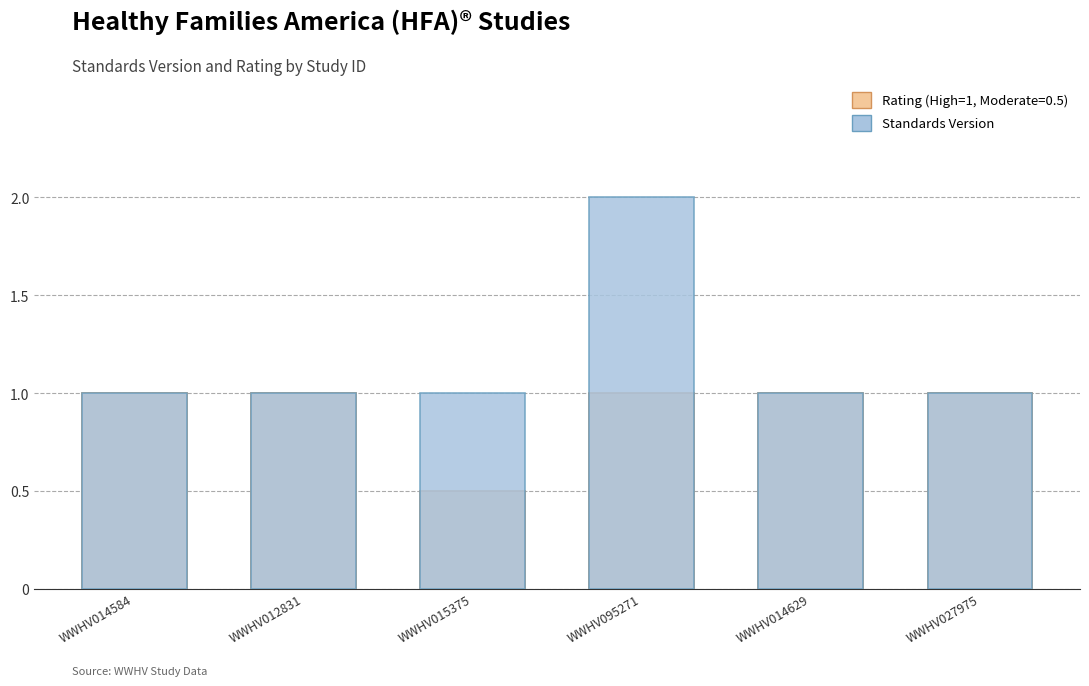

Rank the categories by value from lowest to highest.

WWHV014584, WWHV012831, WWHV015375, WWHV014629, WWHV027975, WWHV095271